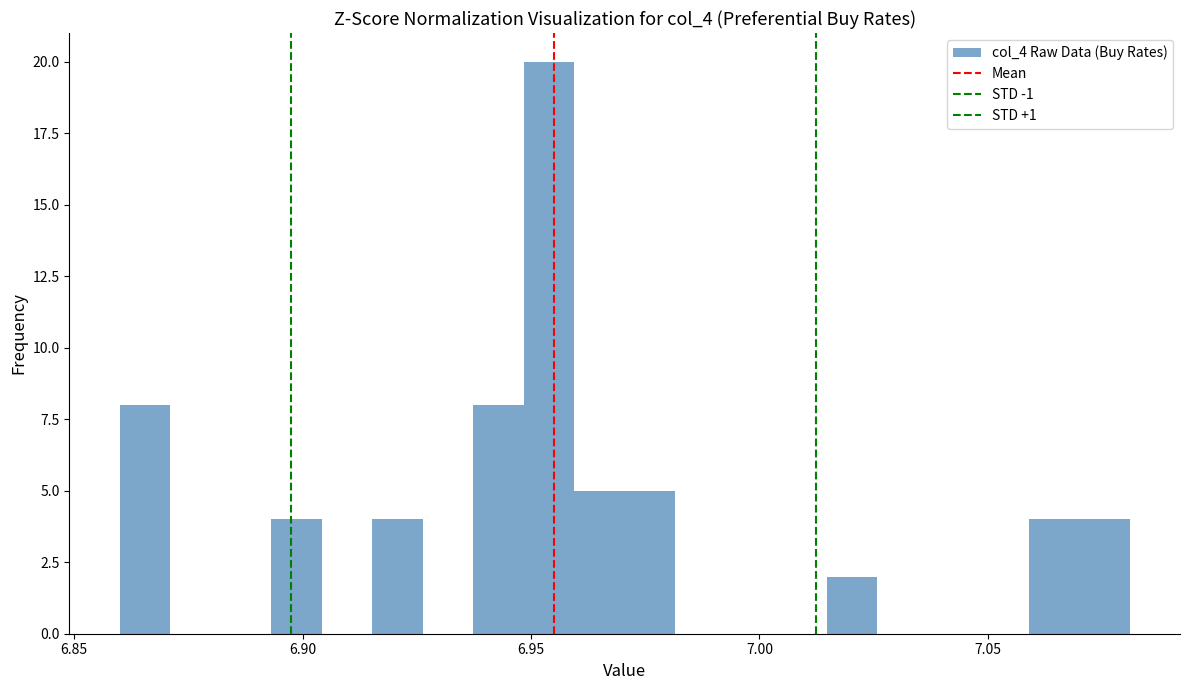

Around what value on the x-axis is the tallest bar? Give the approximate position of its centre, as read against the axis.

6.955